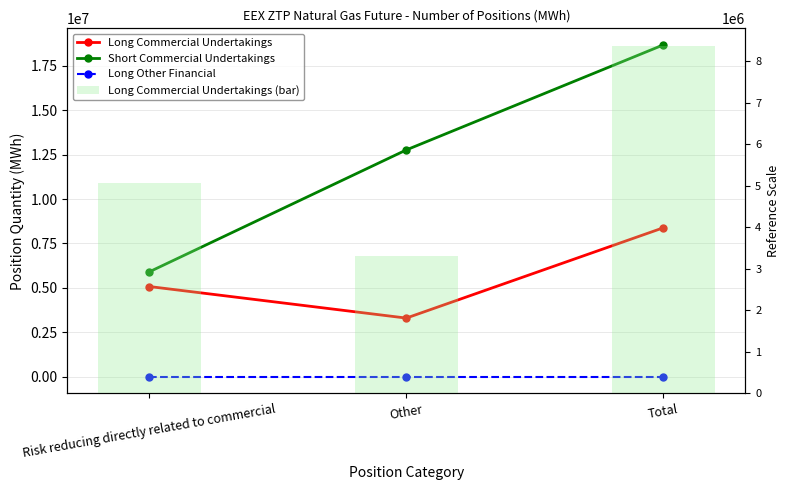

Reading left to right, list all the values displayed in this chart.

Long Commercial Undertakings: 5077464	3302603	8380067
Short Commercial Undertakings: 5905632	12760393	18666025
Long Other Financial: 0	0	0
Long Commercial Undertakings (bar): 5077464	3302603	8380067